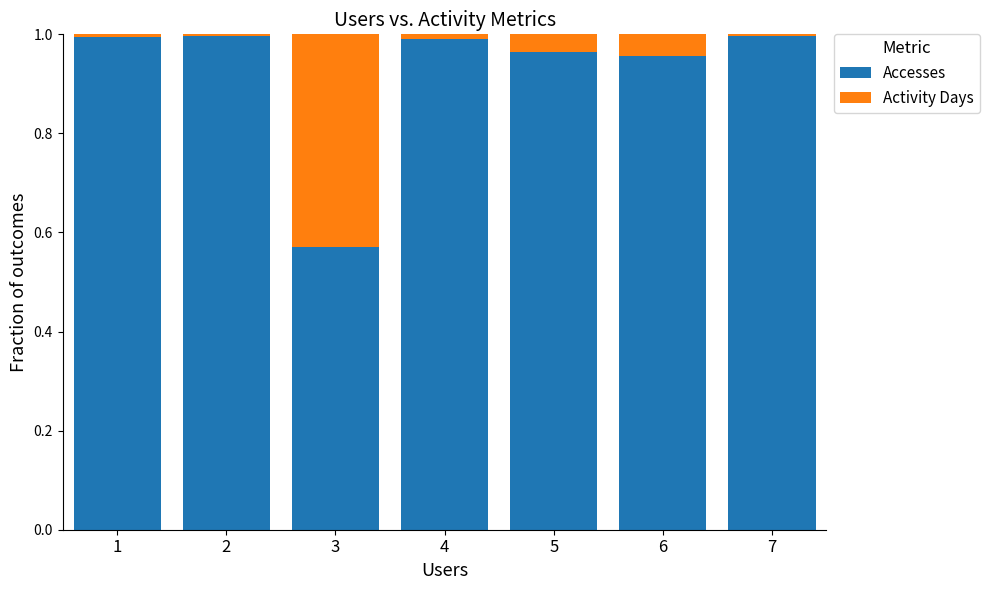

Is it true that Accesses equals 0.4 at 4?

False